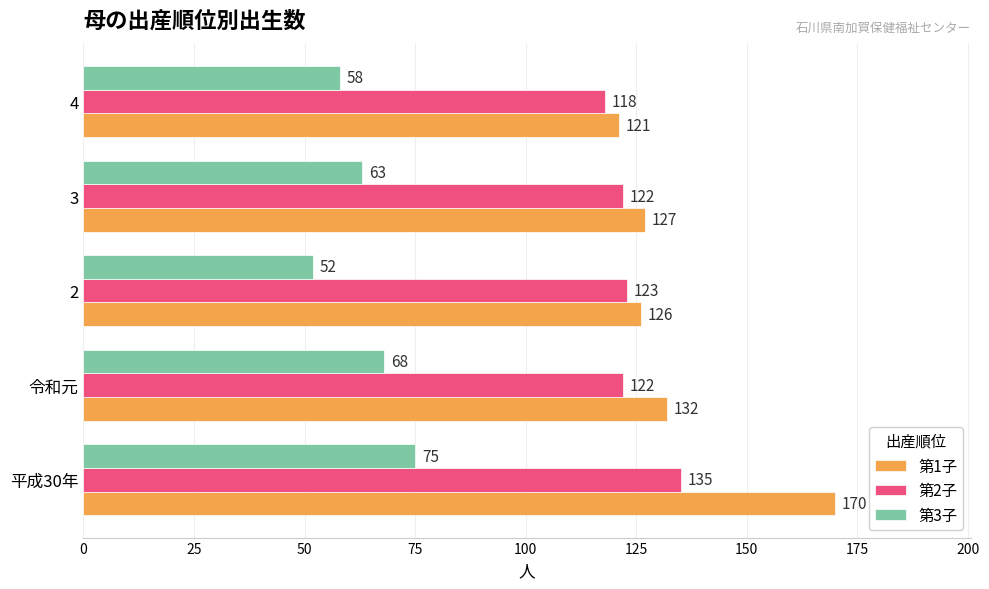

What is the smallest value displayed?

52